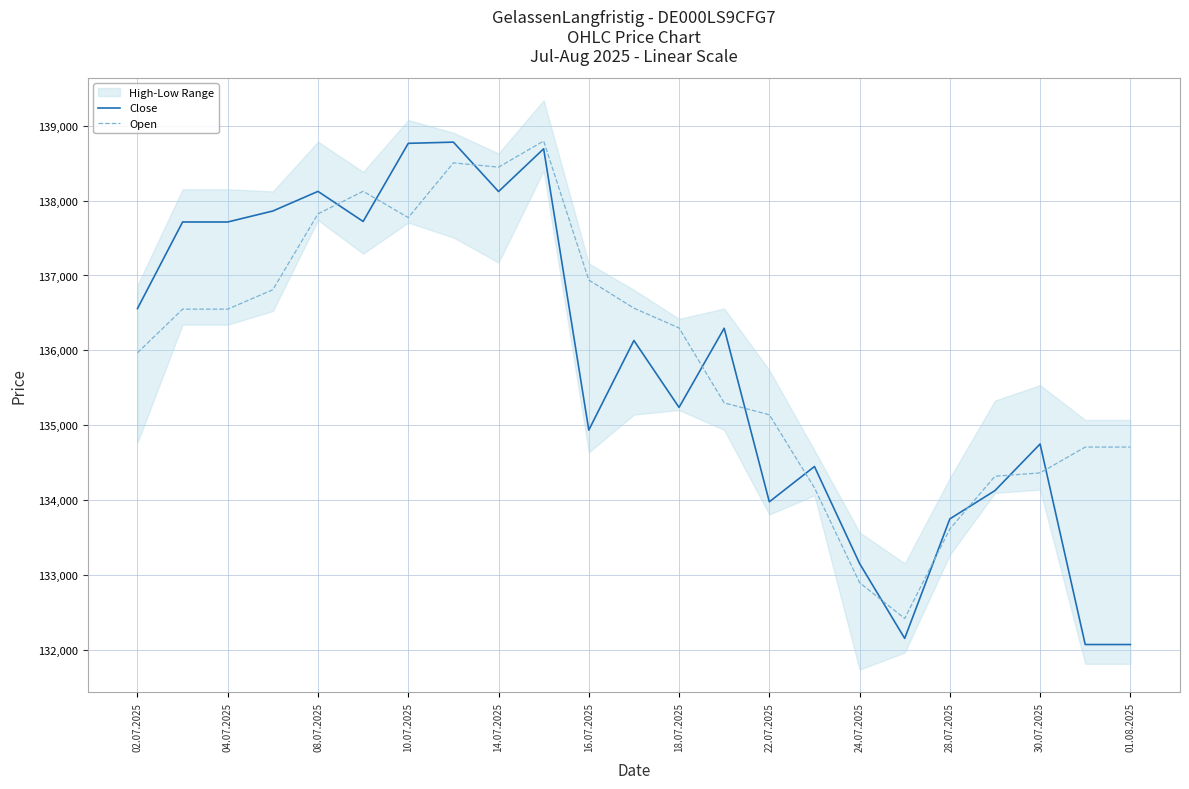

Reading left to right, transcribe all the data shown in this chart.

Close: 136558	137715	137715	137862	138124	137722	138766	138782	138122	138693	134934	136131	135237	136295	133975	134447	133151	132150	133747	134125	134748	132068	132068
Open: 135967	136550	136550	136810	137824	138125	137774	138505	138448	138797	136939	136563	136299	135297	135139	134162	132895	132416	133612	134317	134362	134707	134707